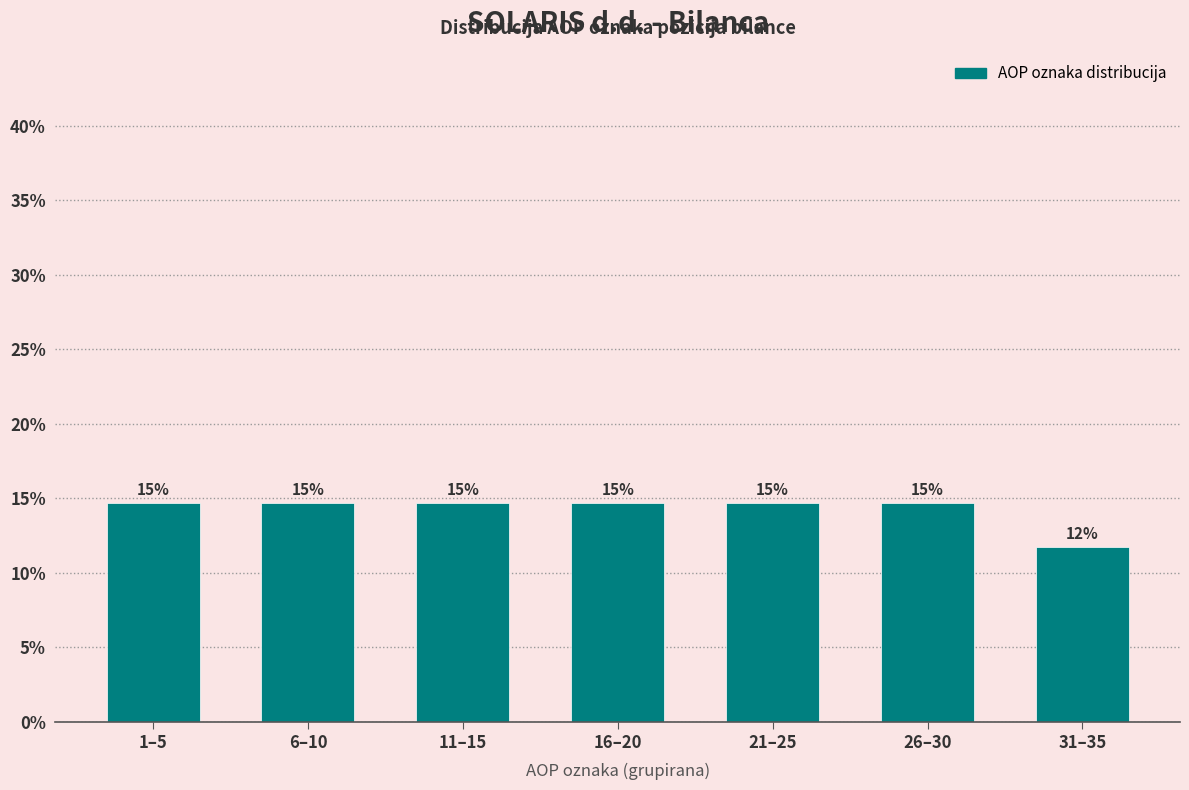

How many bars are there in total?

7